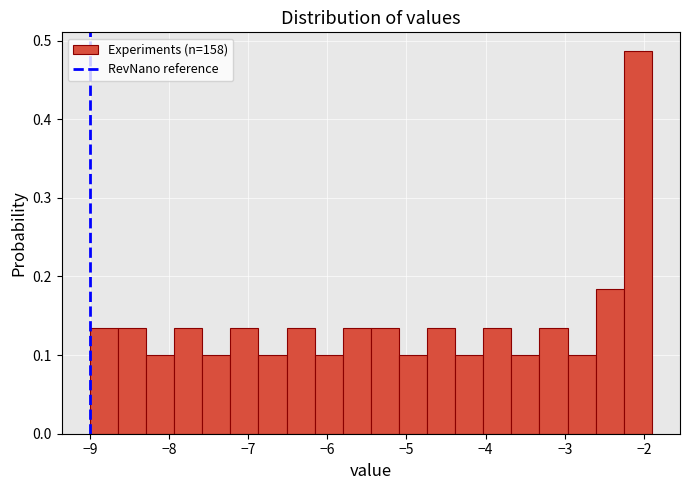

Read against the x-axis, roughly where is the centre of the tallest bar?

-2.1